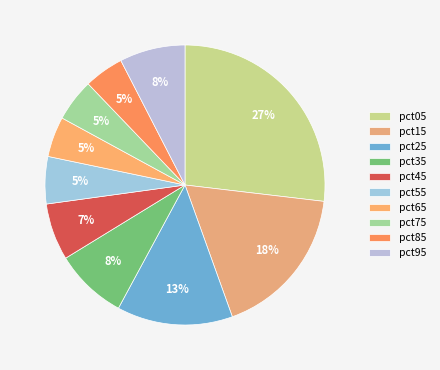

Is the sum of pct45 and pct05 greater than half?

No